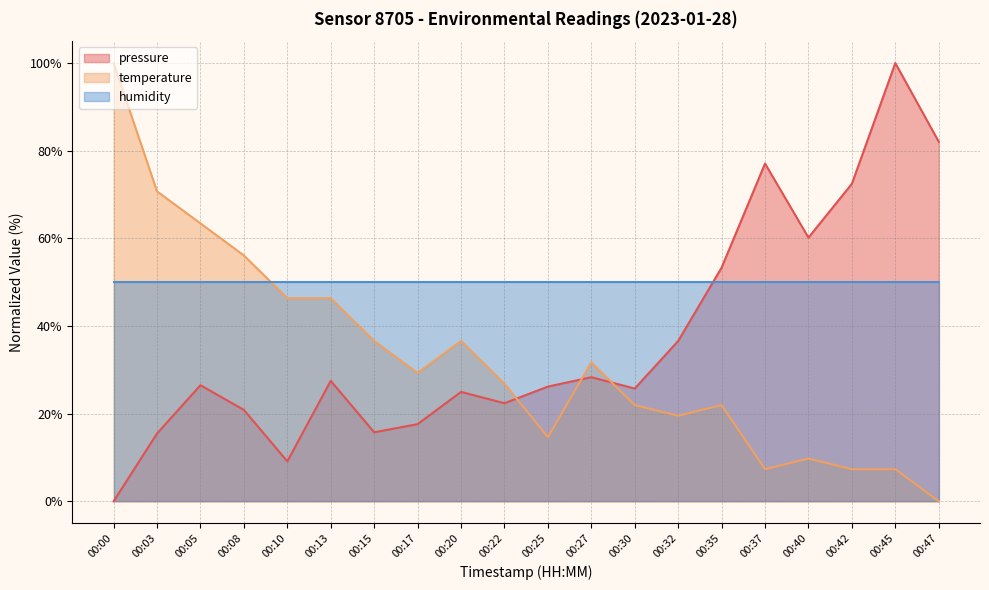

What is the difference between the pressure values at 00:47 and 00:32?

45.5